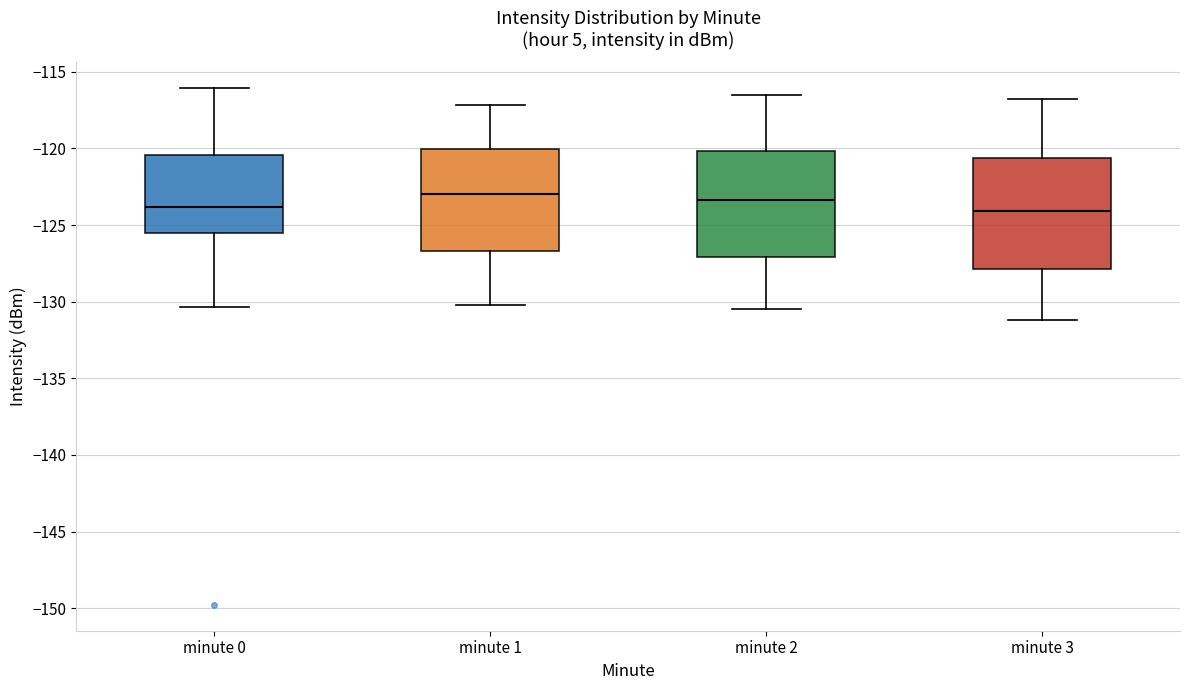

Reading left to right, read every box against the y-axis: the position of its median line, the range the box covers, and the ends of its whiskers. The values are not printed on the chart, so give them approximately, as read against the axis.

minute 0: median -124.0, box -125.5 to -120.5, whiskers -130.5 to -116.0
minute 1: median -123.0, box -126.5 to -120.0, whiskers -130.0 to -117.0
minute 2: median -123.5, box -127.0 to -120.0, whiskers -130.5 to -116.5
minute 3: median -124.0, box -128.0 to -120.5, whiskers -131.0 to -117.0